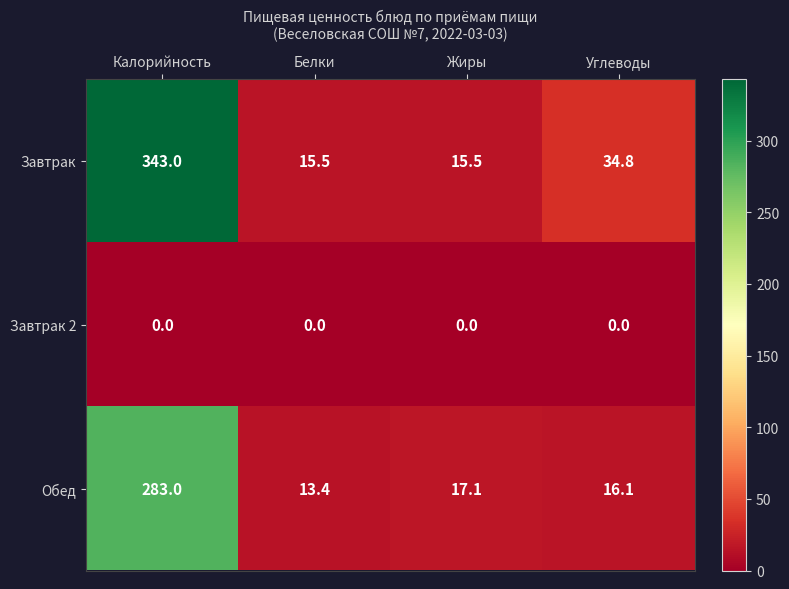

Is it true that Завтрак equals 15.5 at Белки?

True